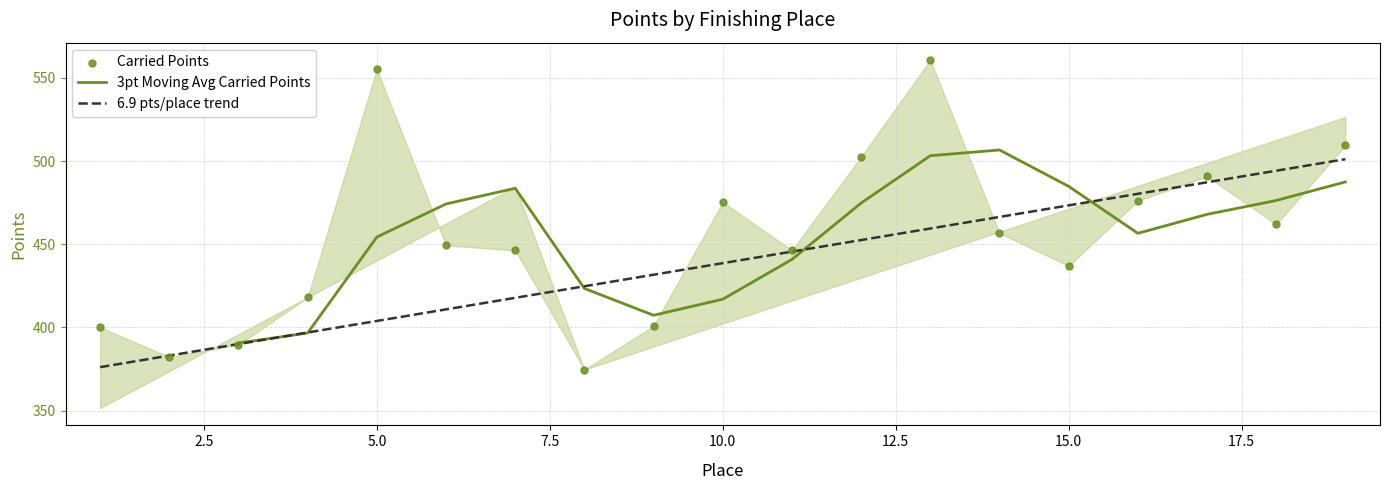

Between 16 and 5, which is larger?

5